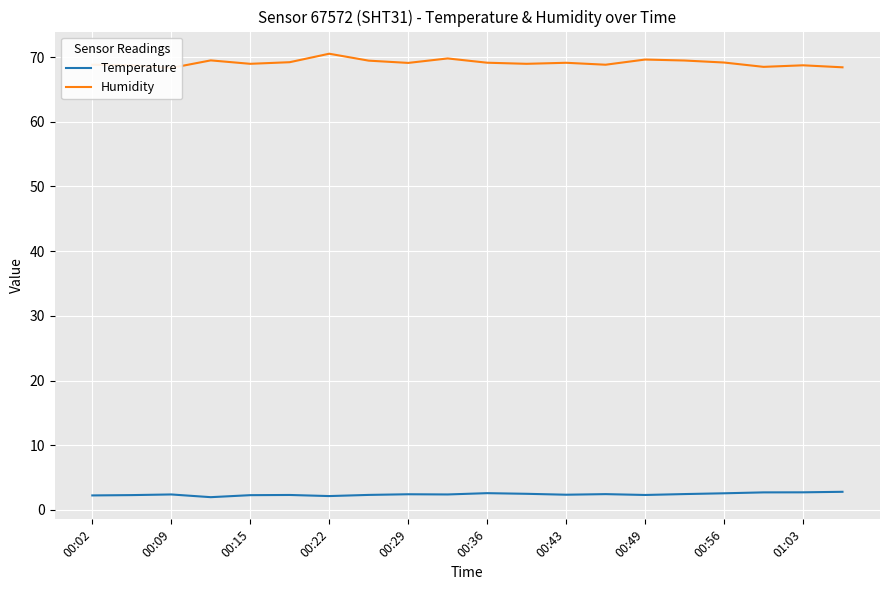

At how many categories does at least one series exceed 57?

20